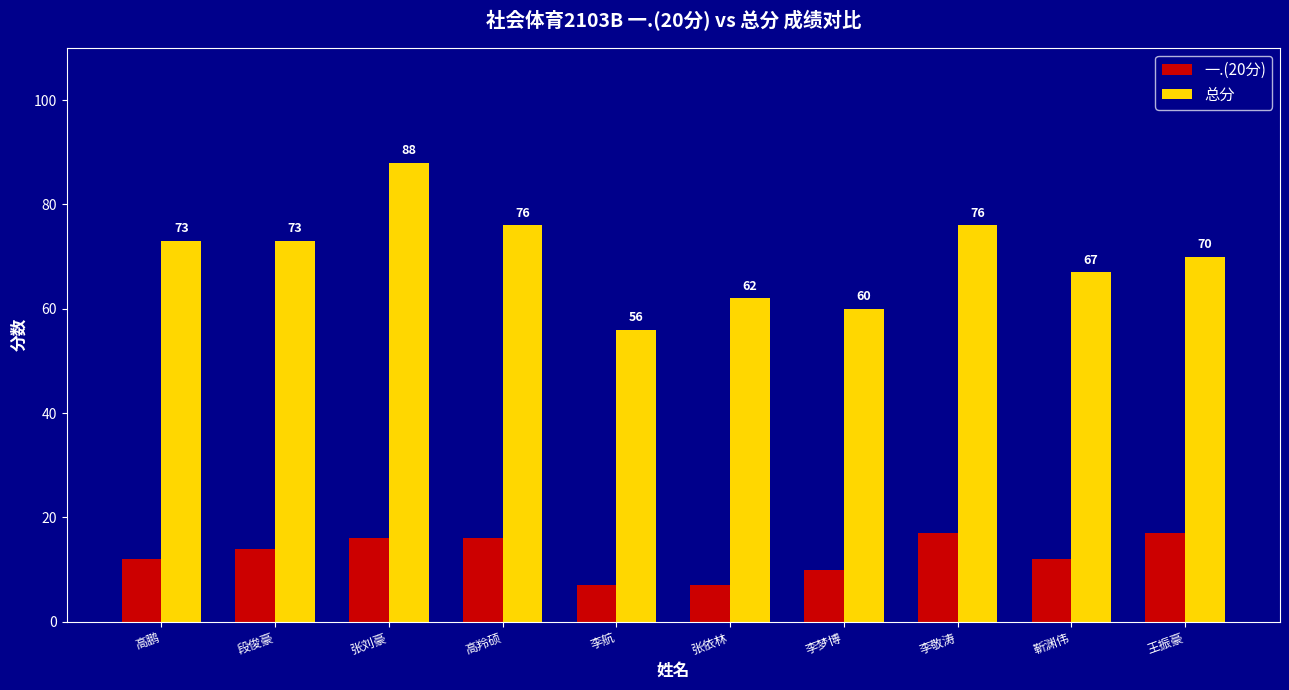

What value does the 总分 series have at 张依林, to the nearest 5?

60